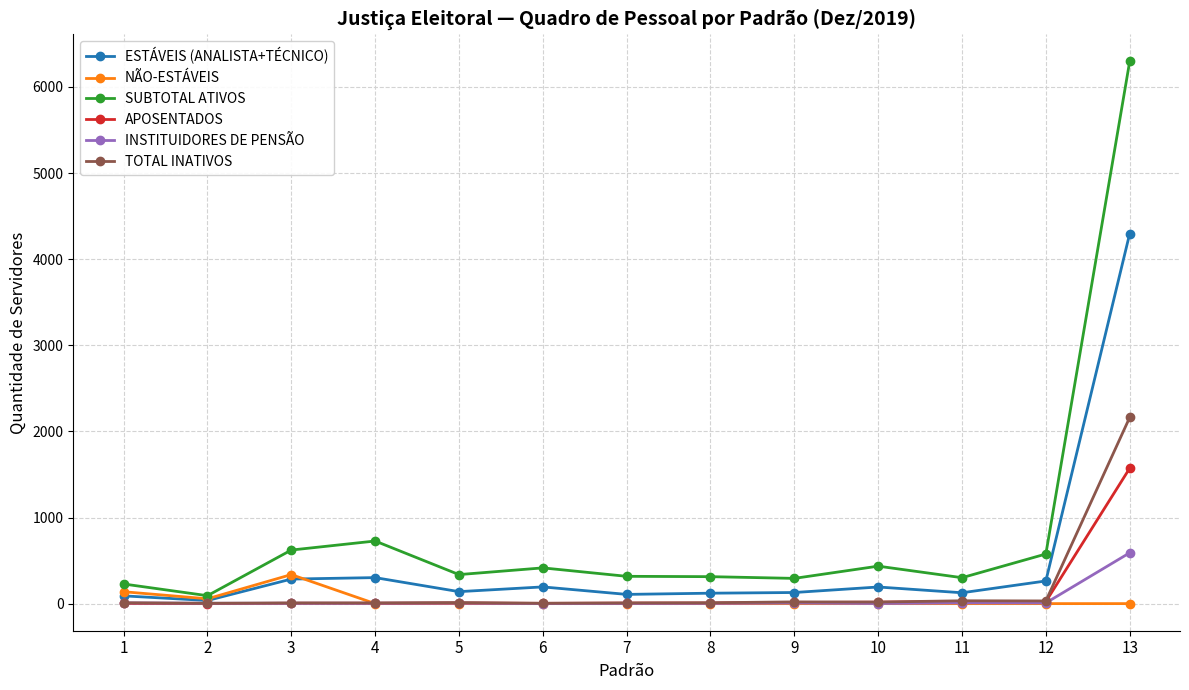

What is the difference between the highest and lowest values at 5?

337